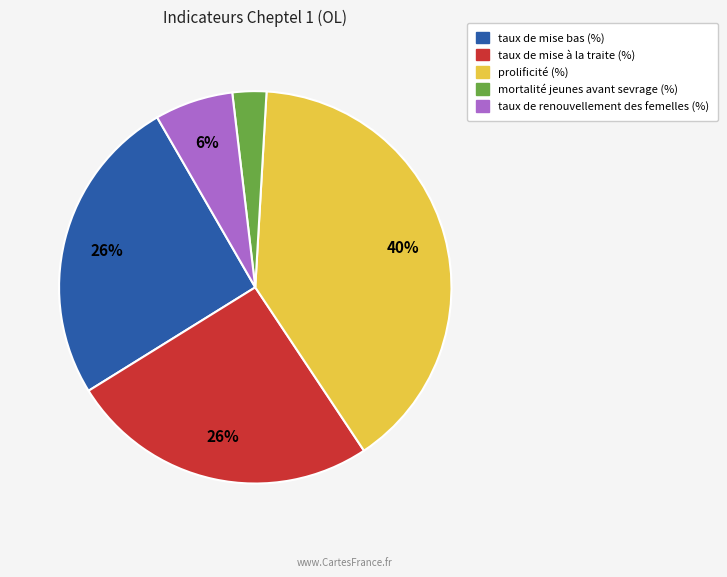

Is mortalité jeunes avant sevrage (%) the majority of the pie?

No